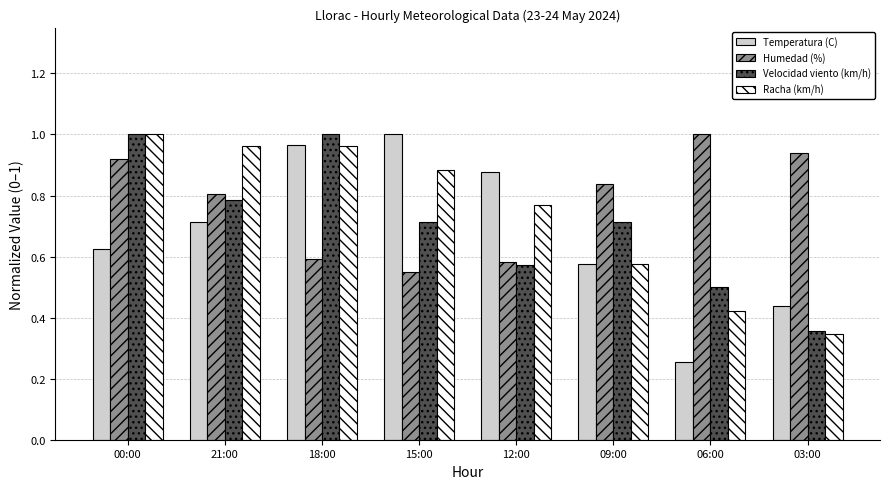

At which label does Temperatura (C) reach its peak?

15:00